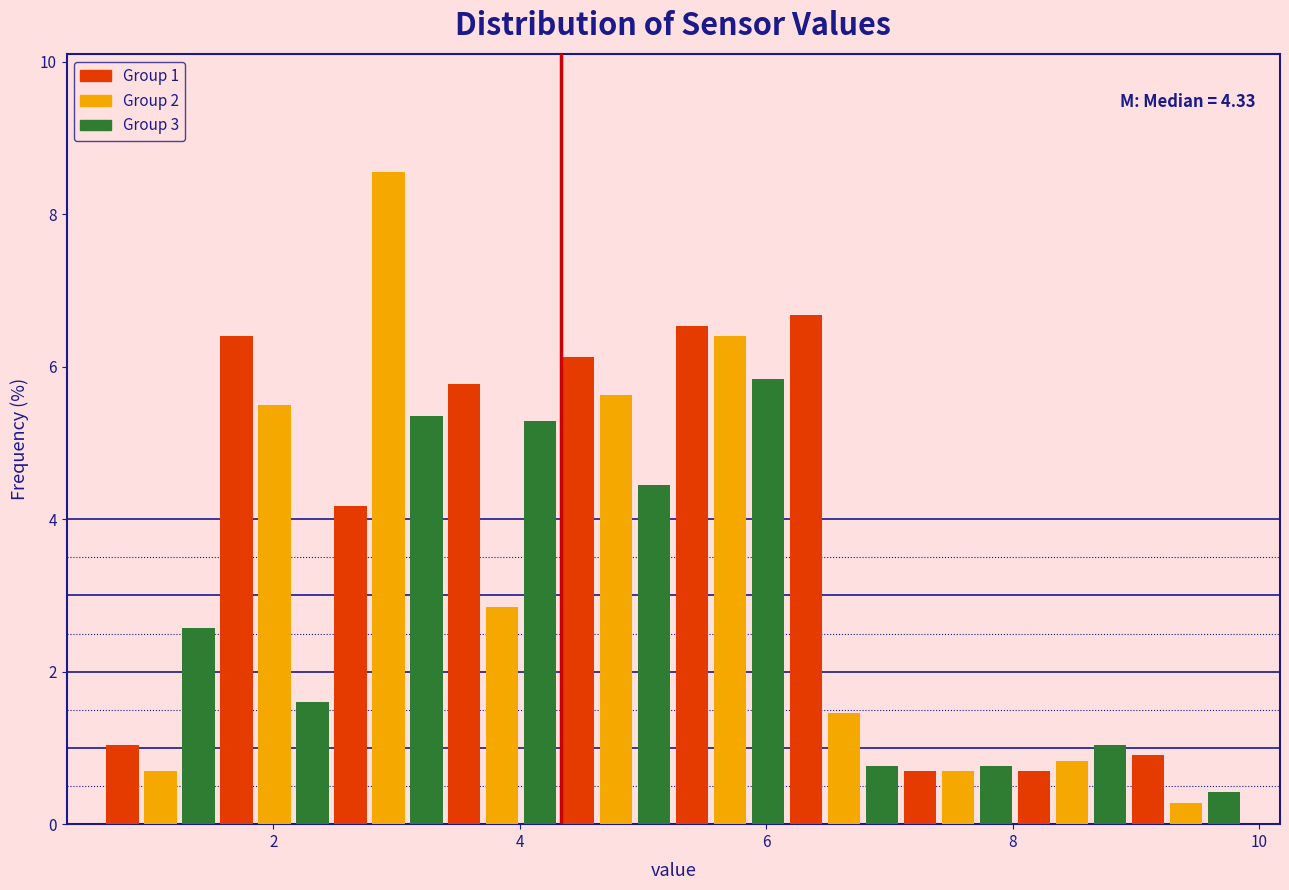

Read against the x-axis, roughly where is the centre of the tallest bar?

3.0